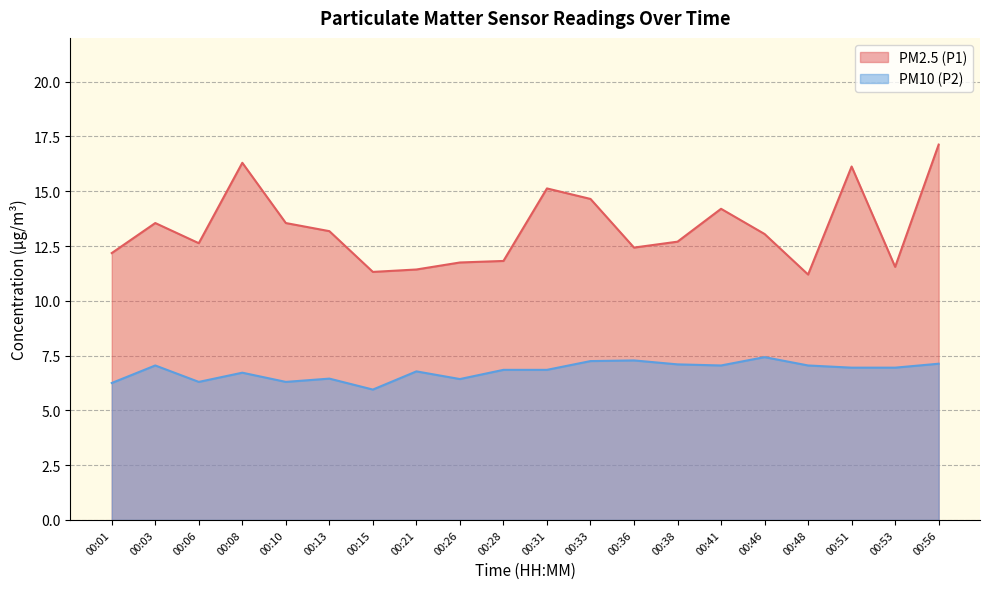

What is the maximum value for PM10 (P2)?

7.4